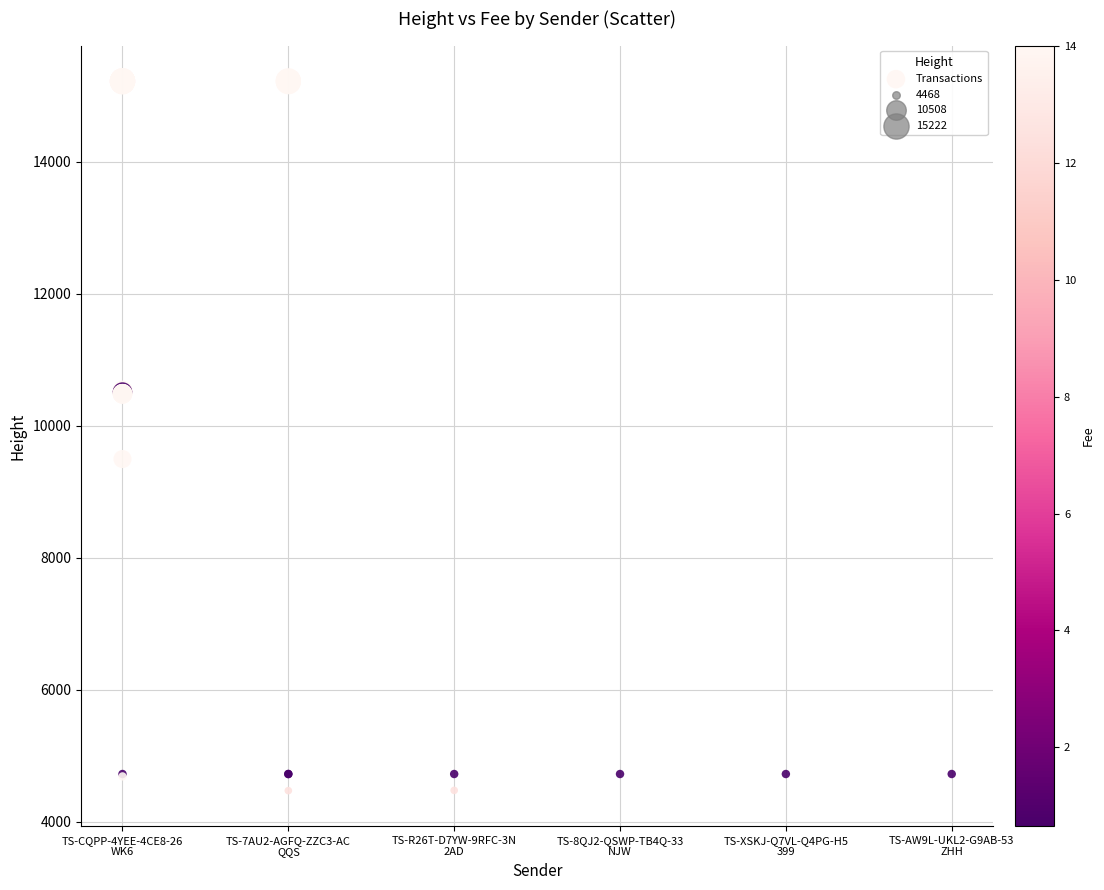

What Y value in the scatter plot is closest to 9845?

9493